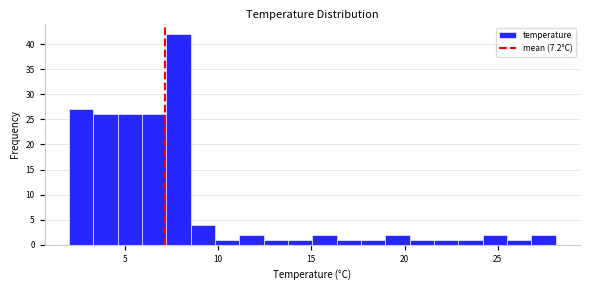

Read against the x-axis, roughly where is the centre of the tallest bar?

8.0